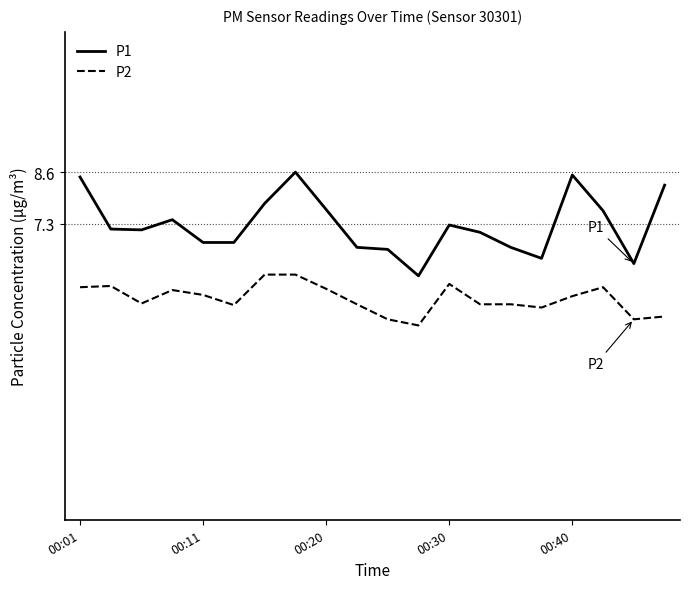

What are all the series names shown in the legend?

P1, P2